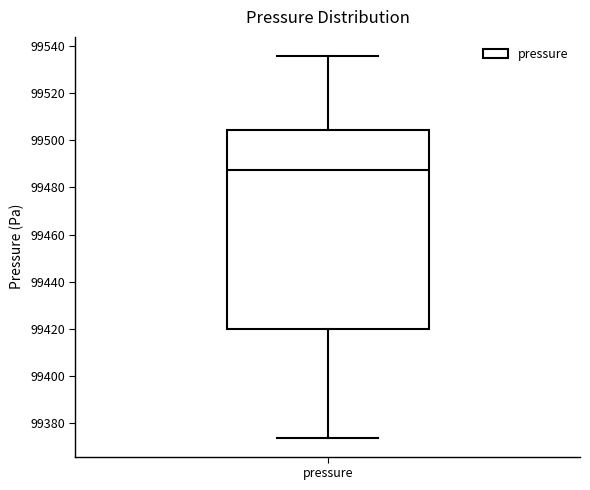

Where does the median line of the box for pressure sit on the y-axis? The values are not printed on the chart, so give them approximately, as read against the axis.

99488